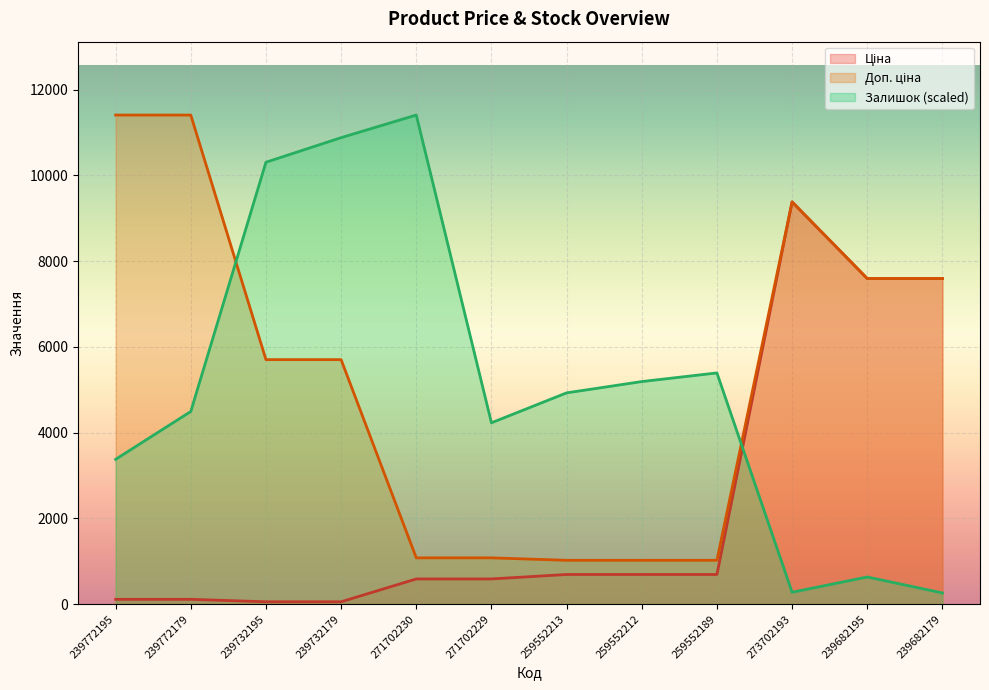

How many distinct data groups are displayed?

3